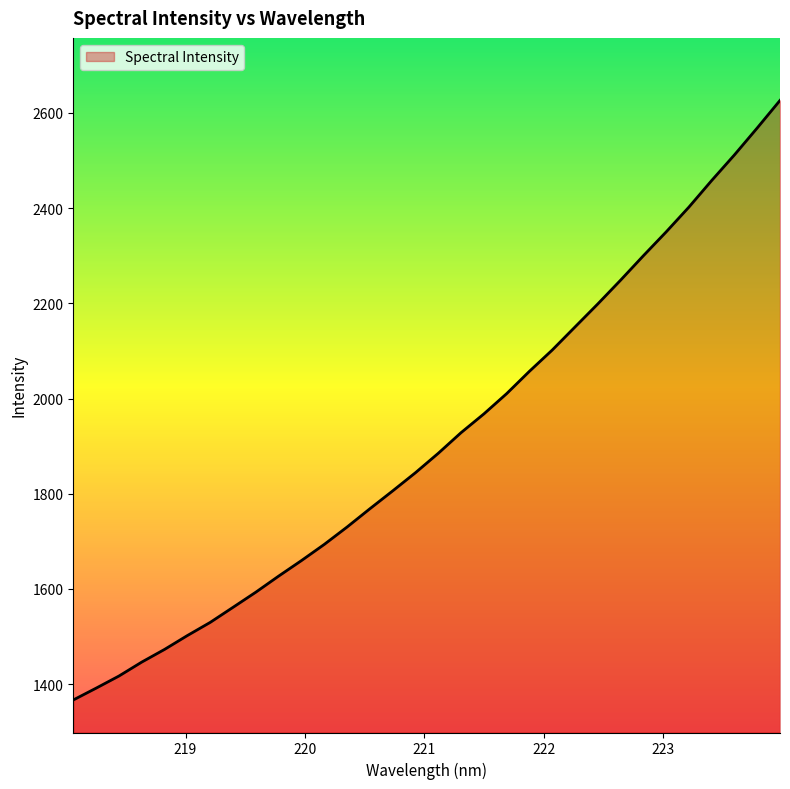

What is the maximum value shown in the chart?

2626.2